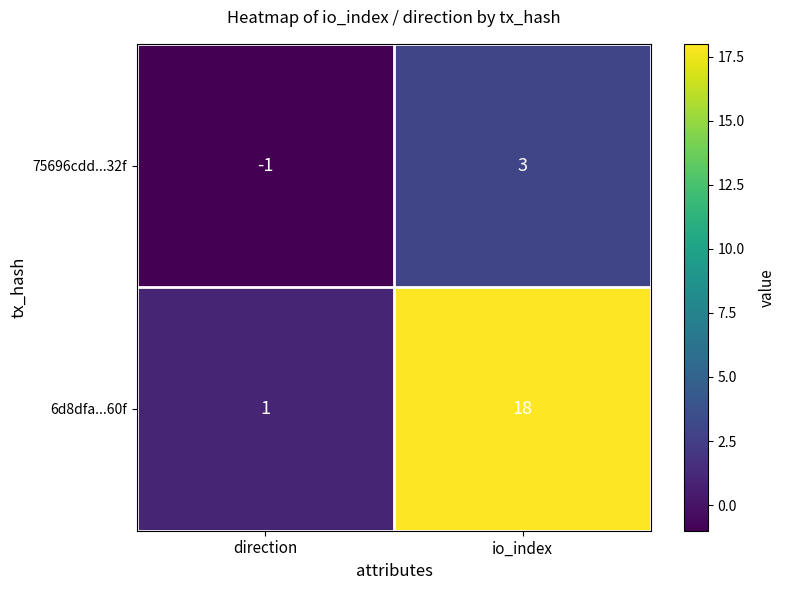

What is the sum of the 6d8dfa...60f values at direction and io_index?

19